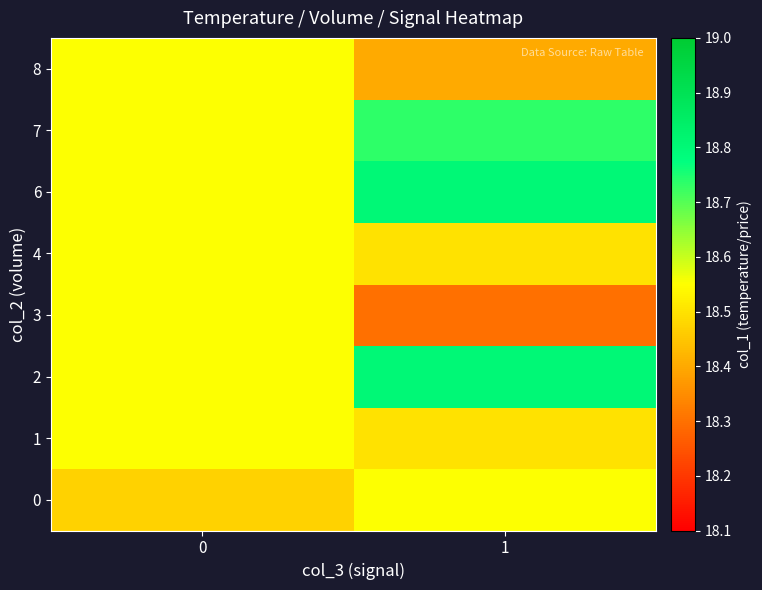

At how many categories does at least one series exceed 18?

2